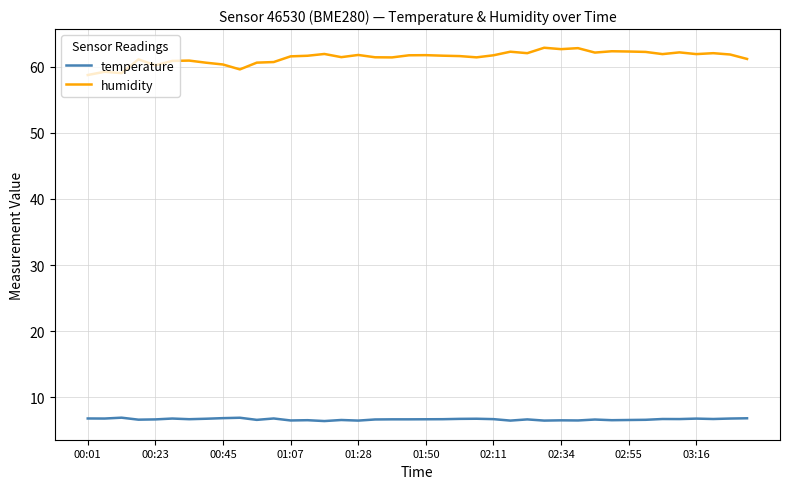

What is the maximum value for humidity?

62.8